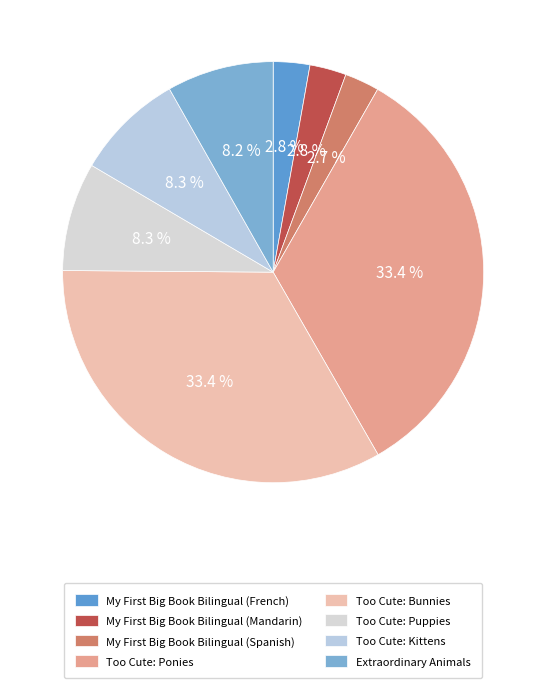

How much of the chart is everything except Too Cute: Bunnies?

66.6%